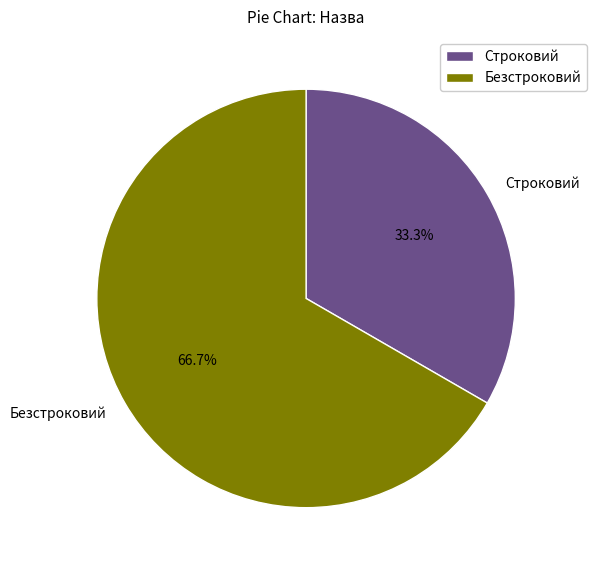

What percentage is the Строковий slice, to the nearest percent?

33%